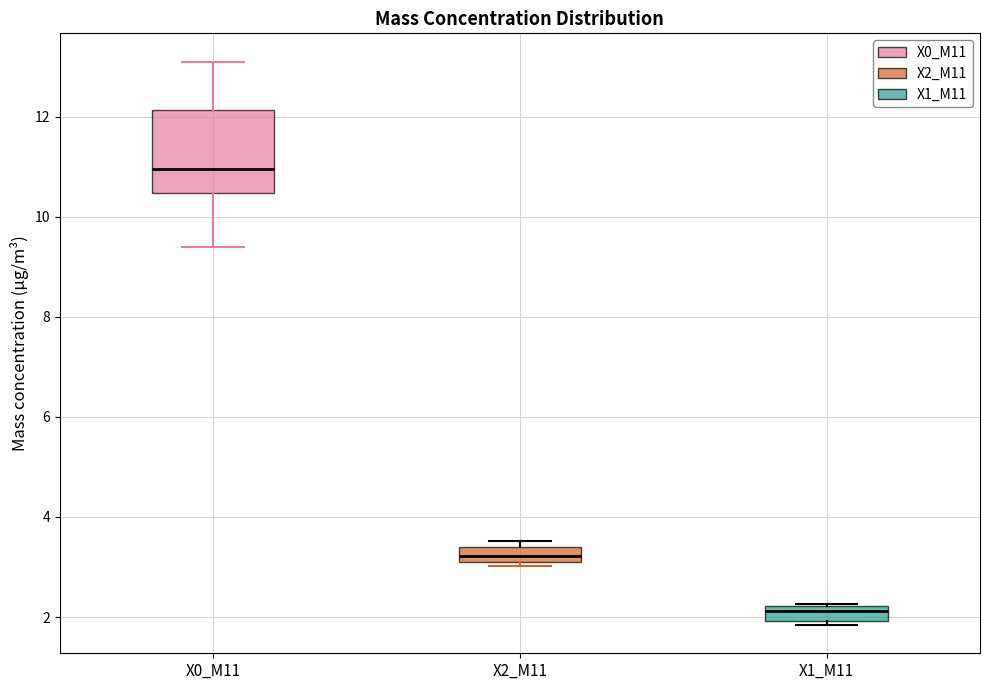

Which box is the tallest, from its lower edge to its upper edge?

X0_M11